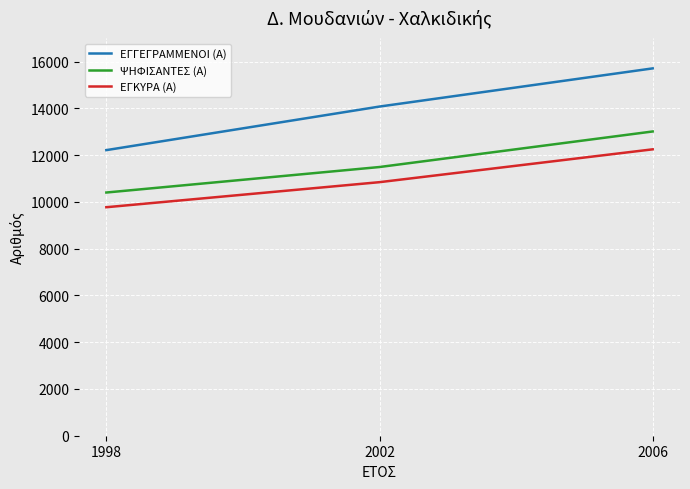

What is the highest value of the ΕΓΚΥΡΑ (Α) series?

12253